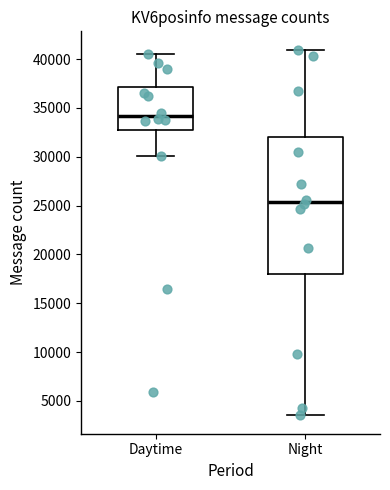

Where does the median line of the box for Daytime sit on the y-axis? The values are not printed on the chart, so give them approximately, as read against the axis.

34000